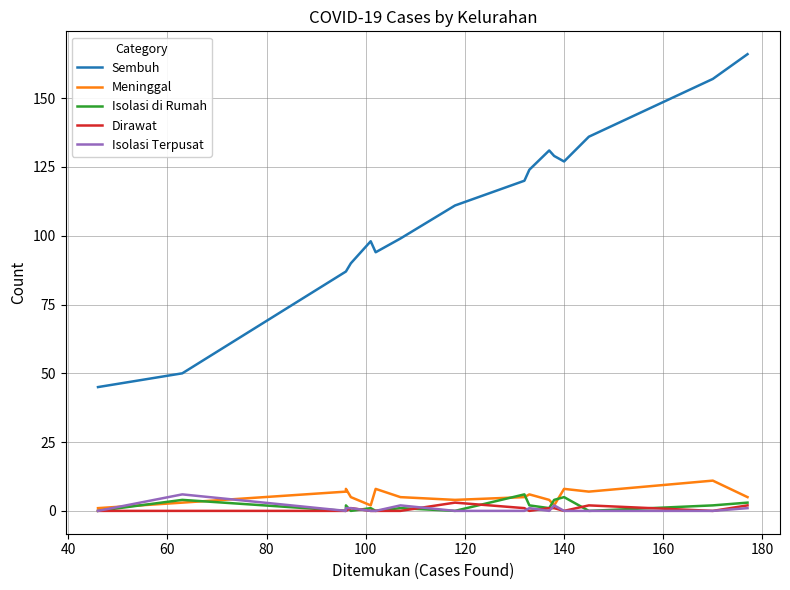

The Dirawat series shows 0 at 140. True or false?

True